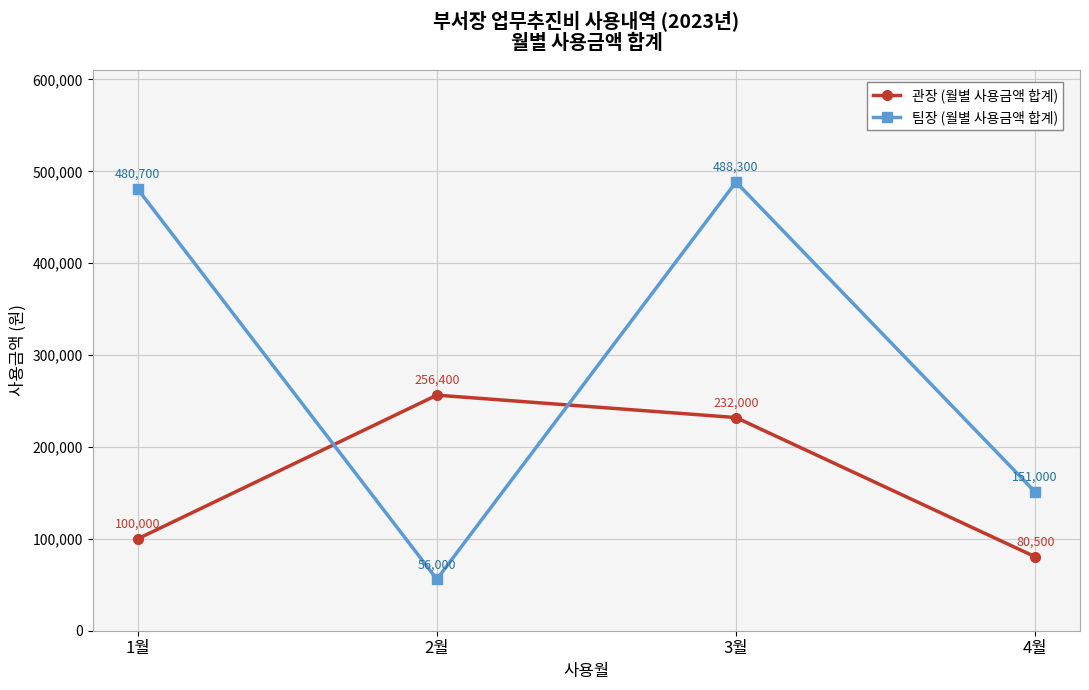

Which series has the largest range (max minus min)?

팀장 (월별 사용금액 합계)